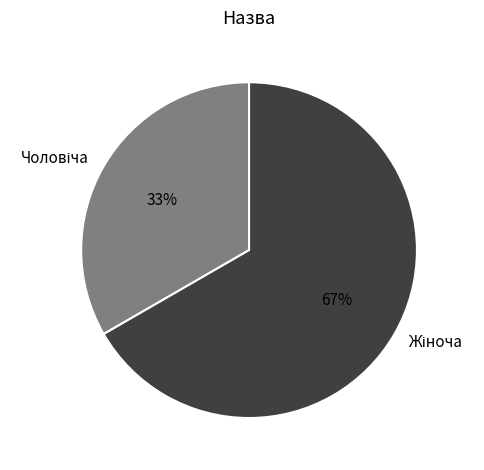

How many segments does this pie chart have?

2